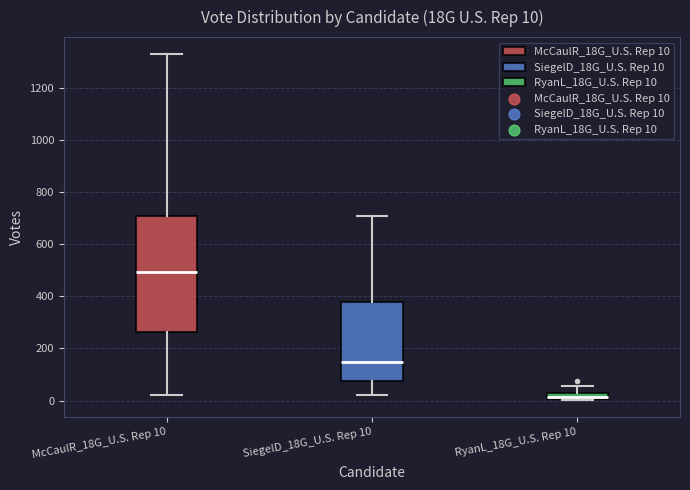

Which box's median line is the lowest?

RyanL_18G_U.S. Rep 10